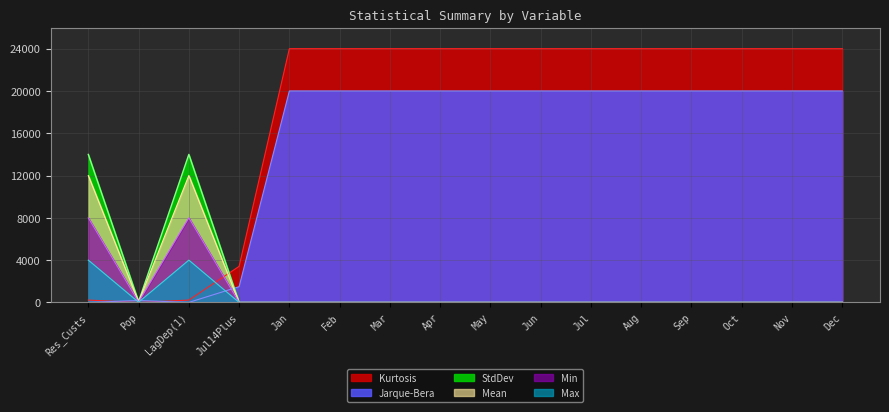

Between Jan and Oct, which series saw the biggest shift?

Kurtosis